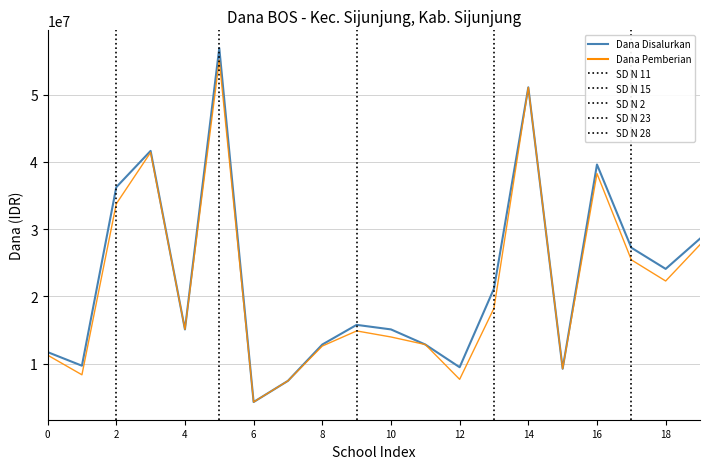

List the series in order of their peak value, lowest first.

Dana Pemberian, Dana Disalurkan